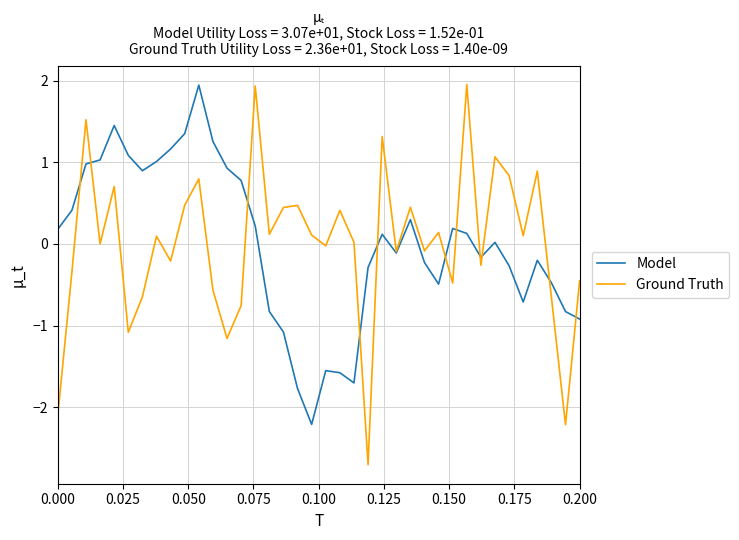

In Model, how many points are higher than both neighbors (excluding endpoints)?

8